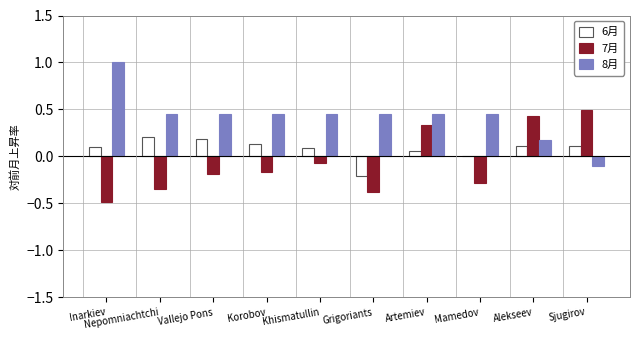

What is the greatest value displayed?

1.0